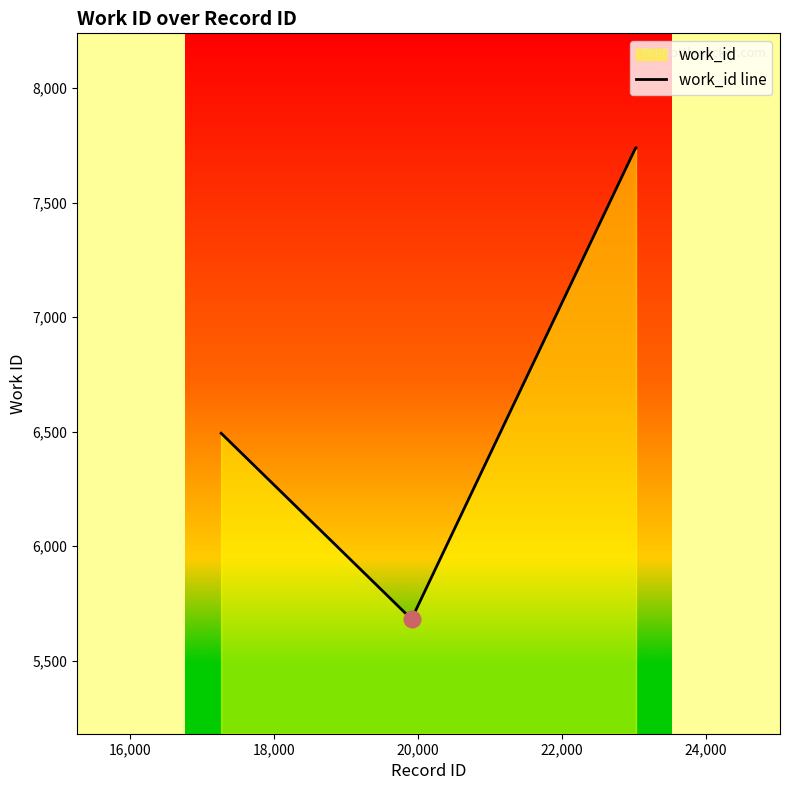

How many data points does each series have?

6